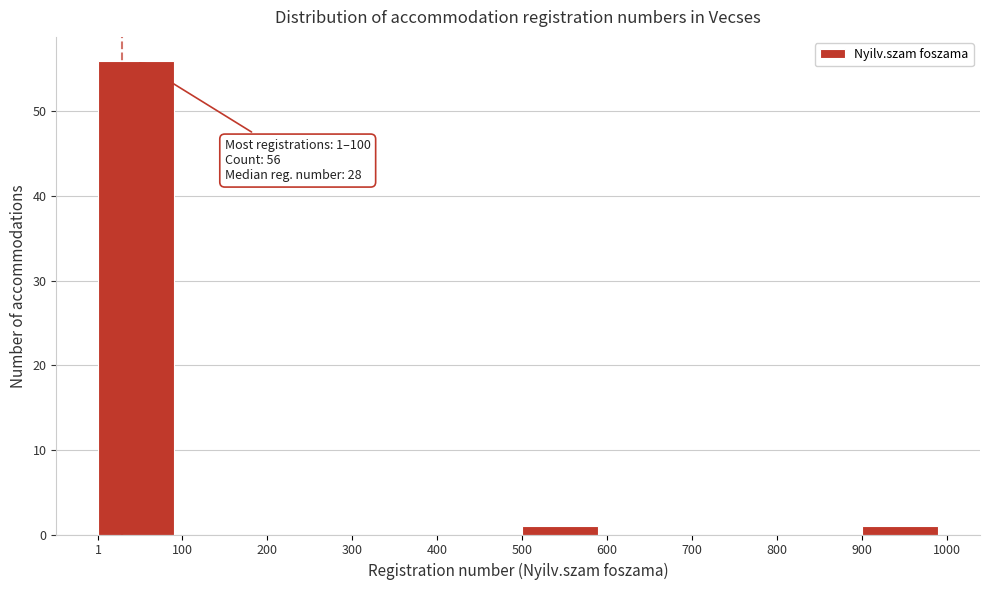

Over which range of the x-axis is the bar tallest?

1 to 100